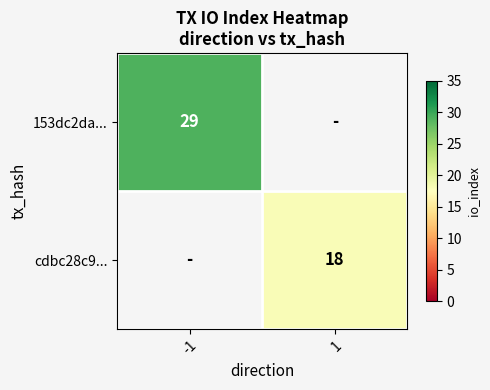

At how many categories does at least one series exceed 25?

1